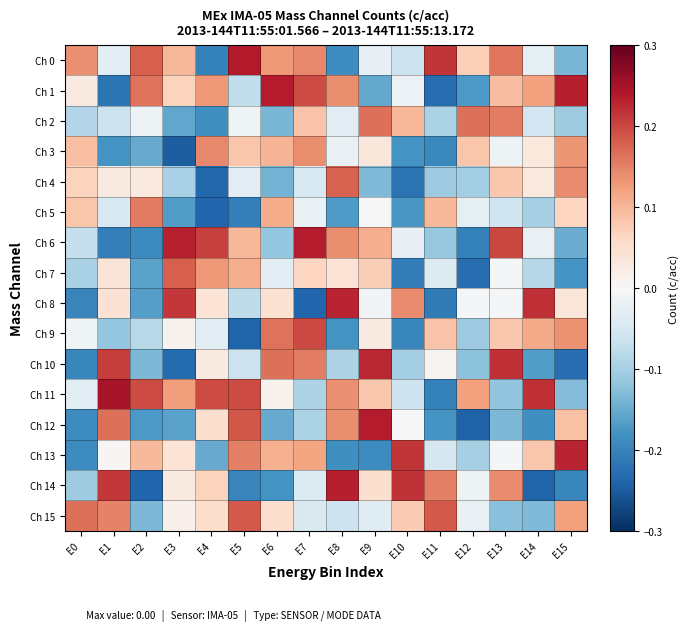

Which series has the largest total across all categories?

Ch 11